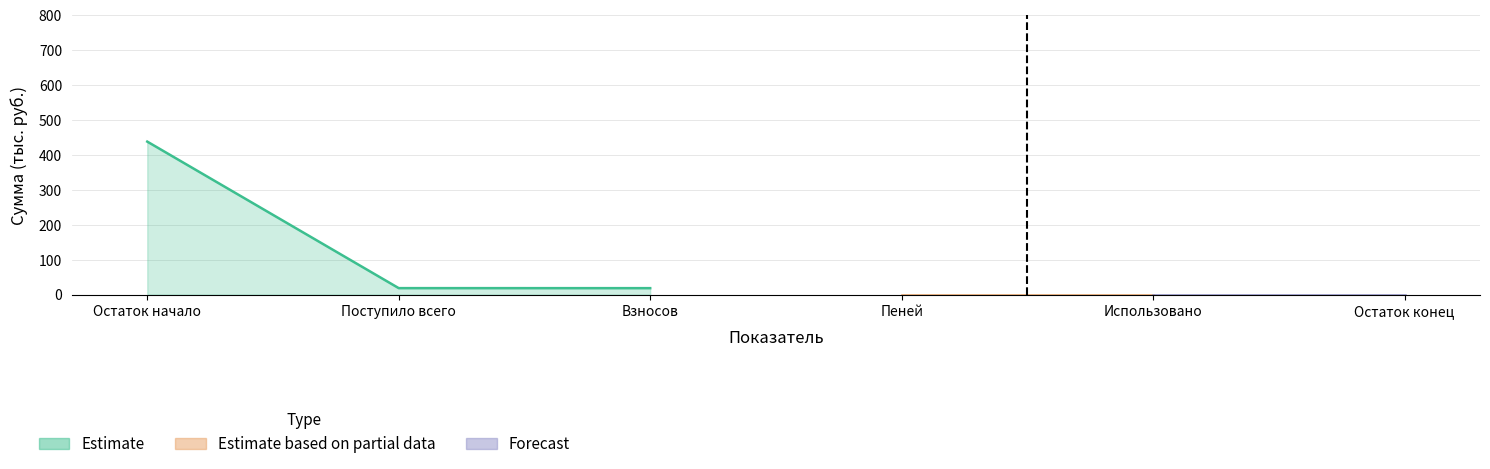

What is the label of the 1st point from the left?

Остаток начало